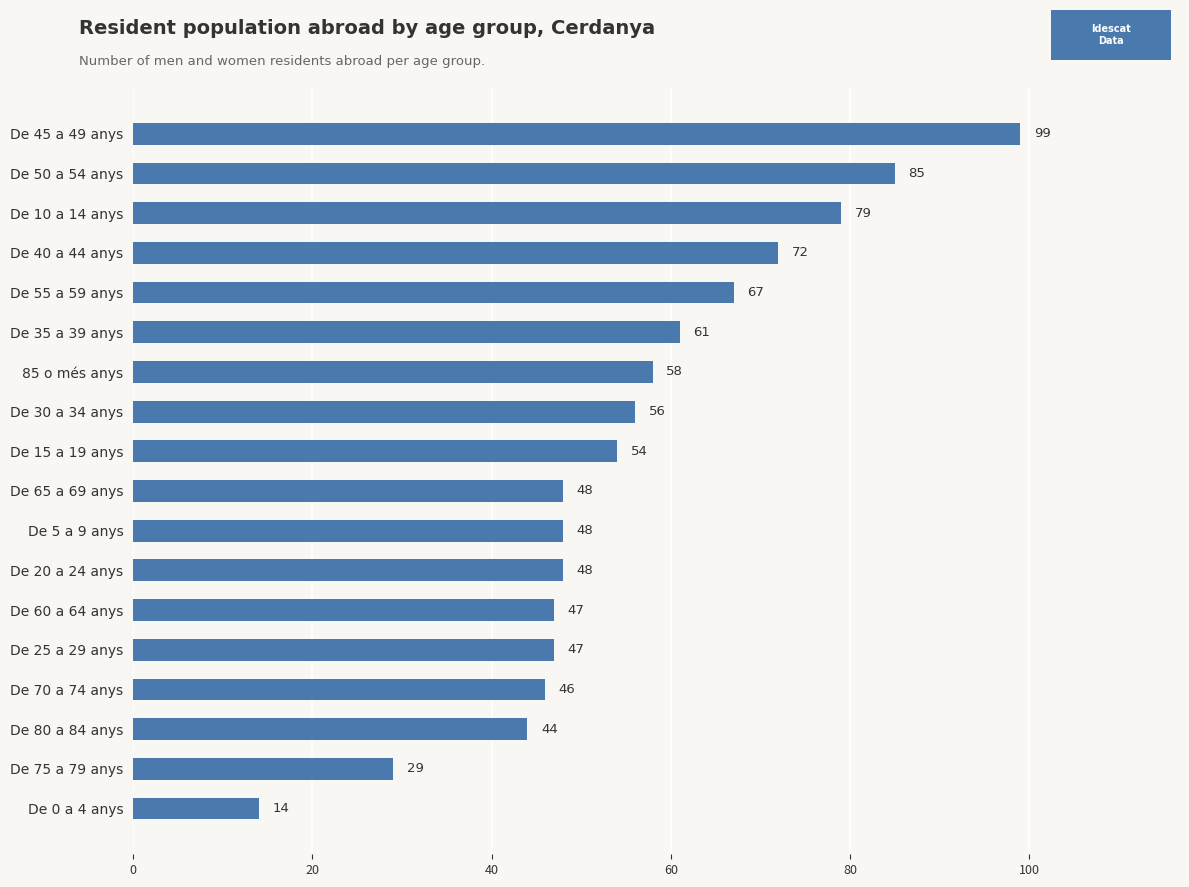

What is the greatest value displayed?

99